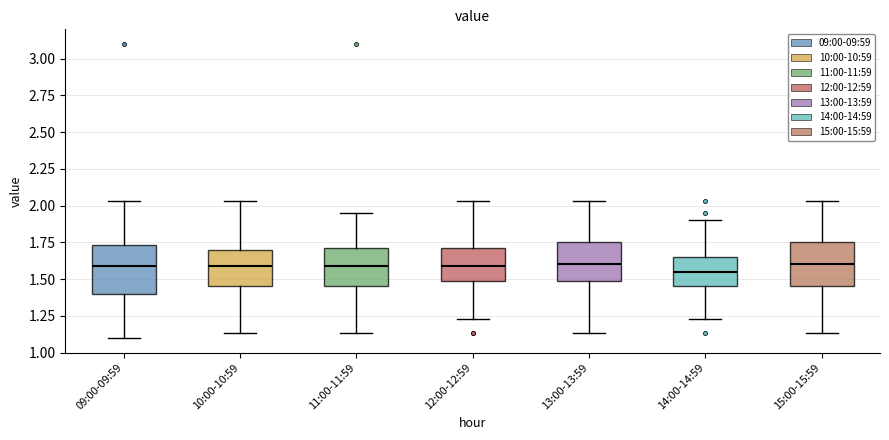

Where is the lower edge of the box for 13:00-13:59 on the y-axis? The values are not printed on the chart, so give them approximately, as read against the axis.

1.50